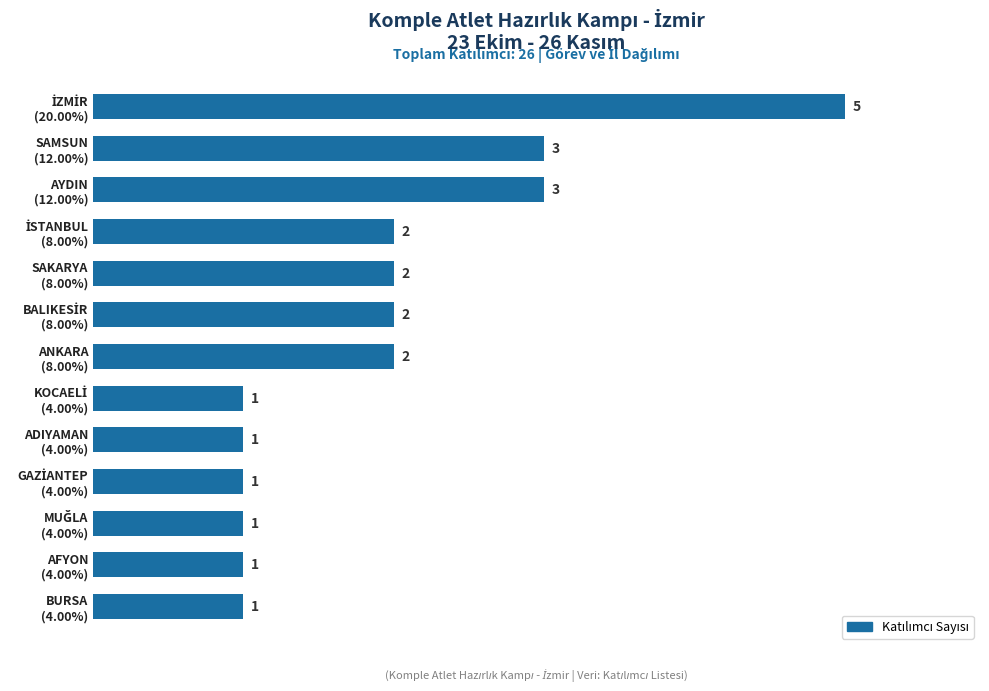

What is the sum of all values?

25